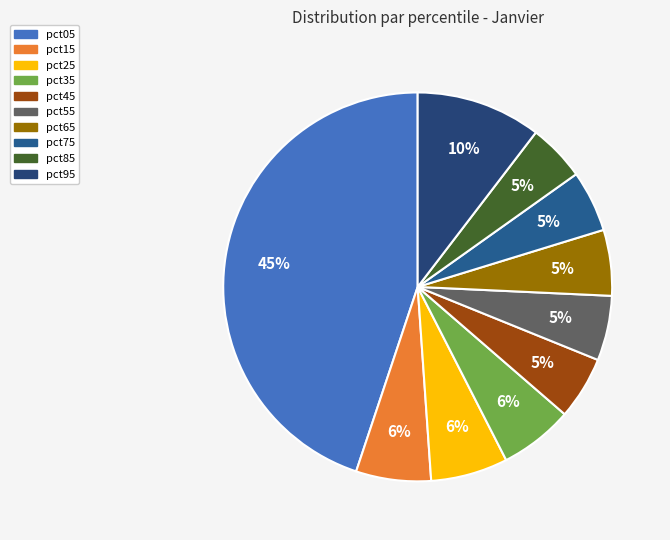

Is the sum of pct15 and pct25 greater than half?

No